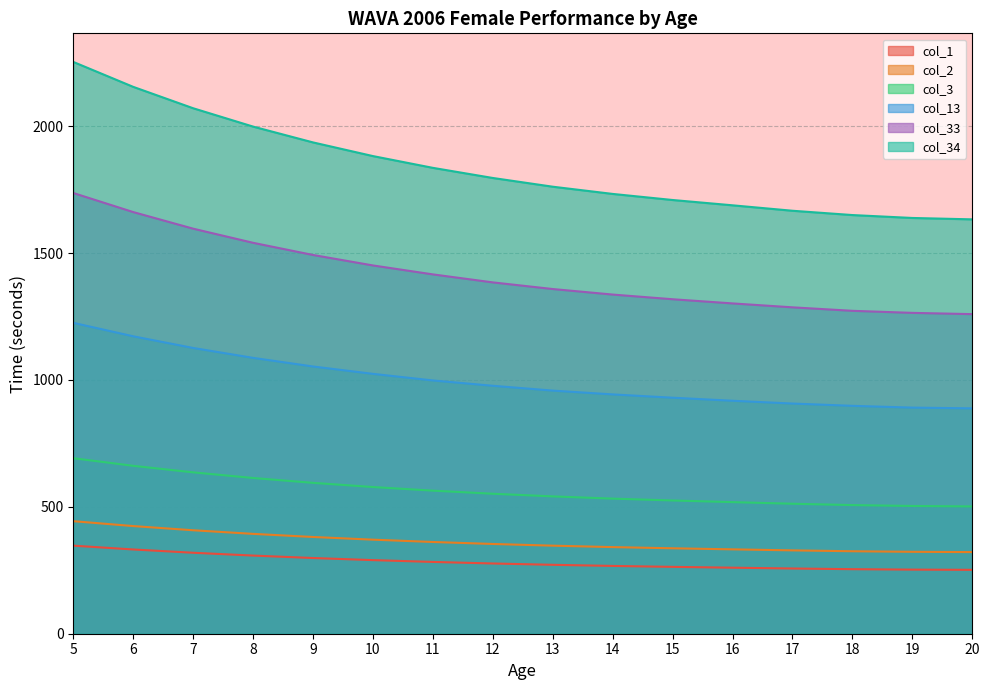

Which series has the largest total across all categories?

col_34